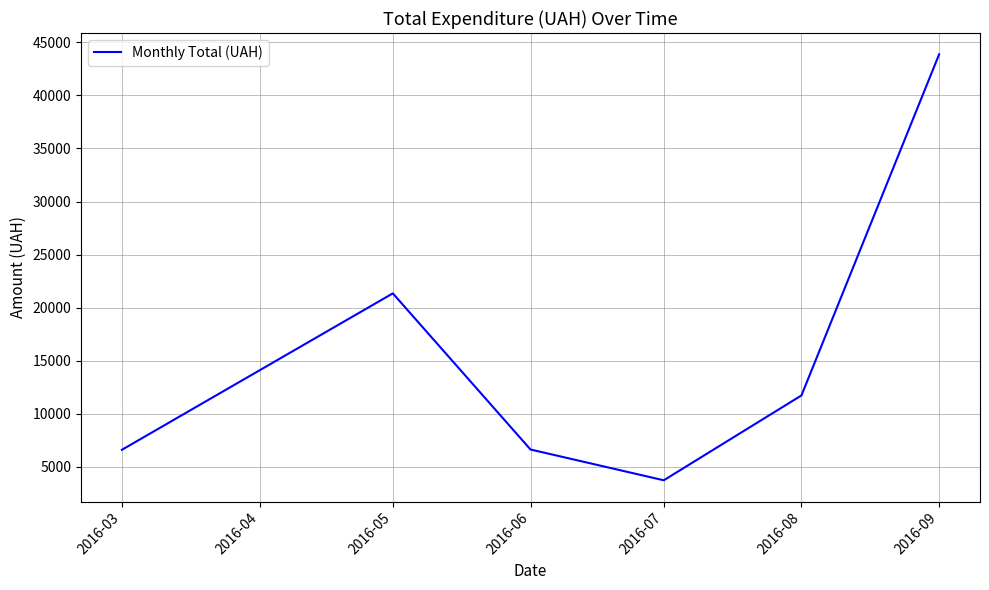

How many lines are shown in the chart?

1